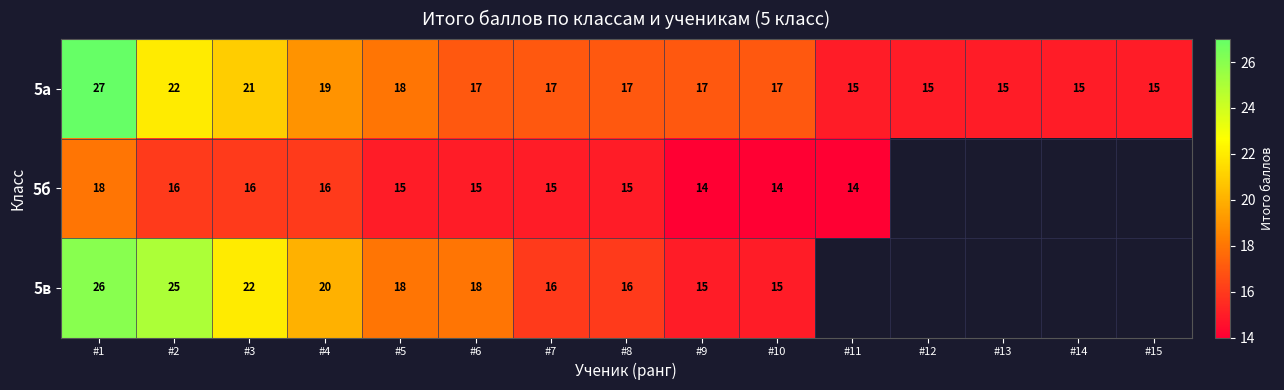

At which category is the sum across all series the highest?

#1